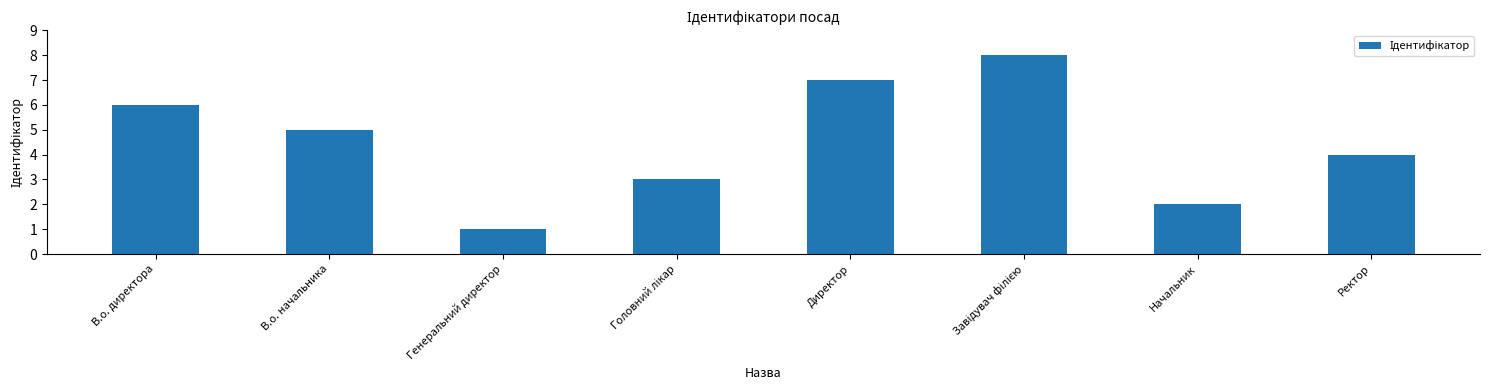

At which label is the value closest to 4?

Ректор